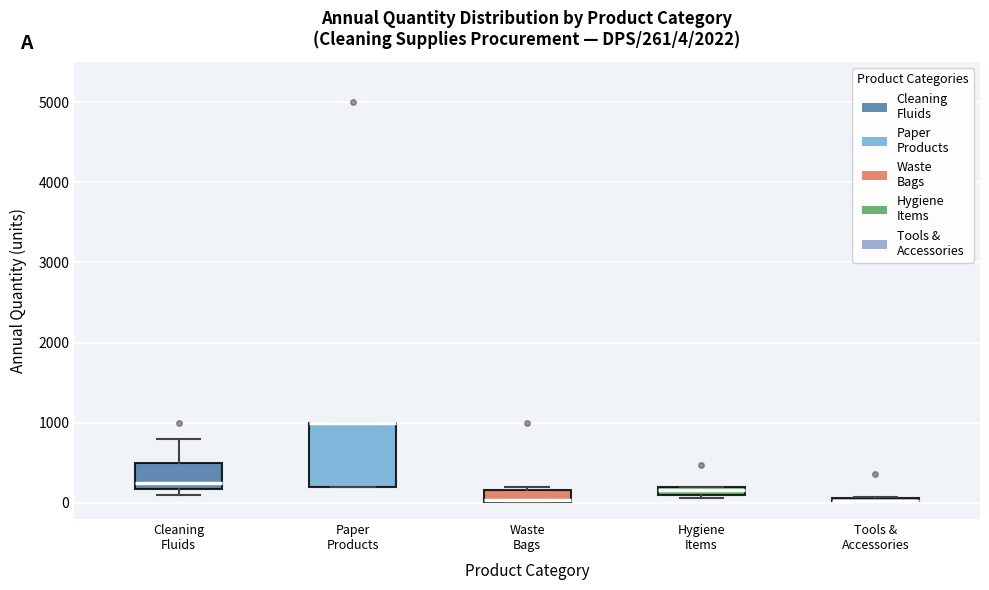

Which box is the tallest, from its lower edge to its upper edge?

Paper Products